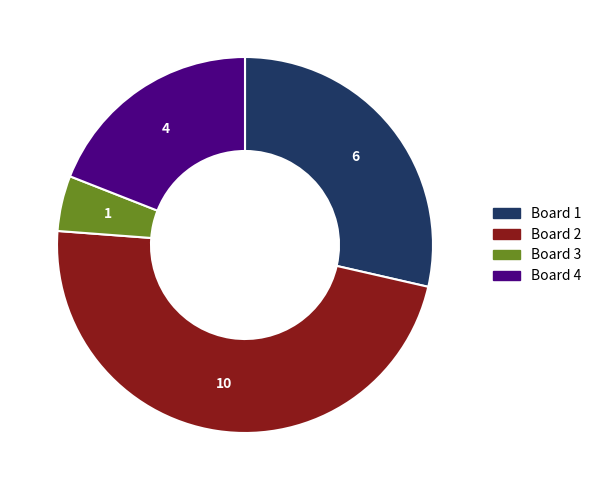

Approximately how many times larger is the value at Board 2 compared to Board 3?

10.0